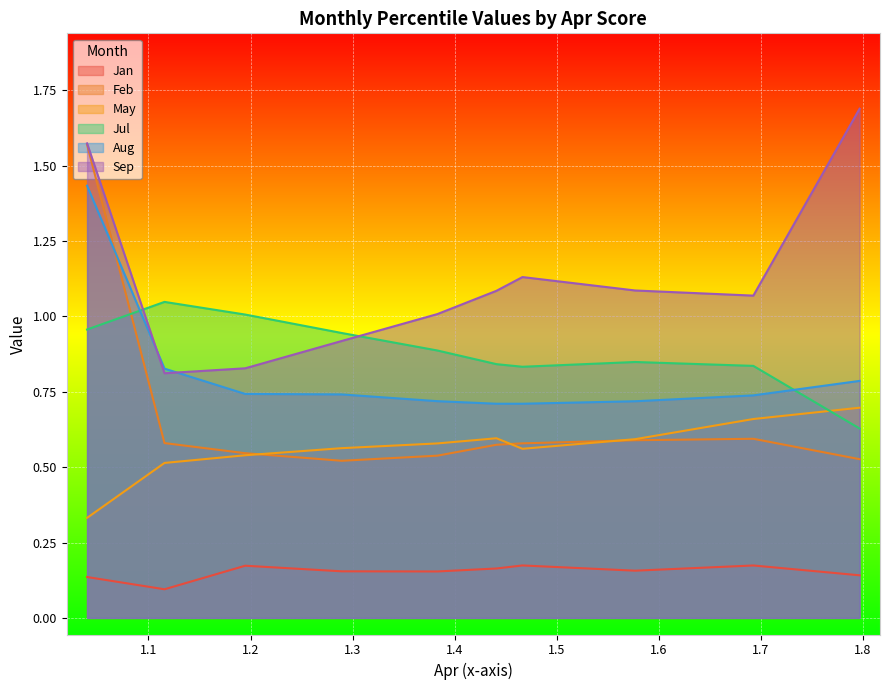

What is the value of the Jul point at the 9th from the left?

0.8